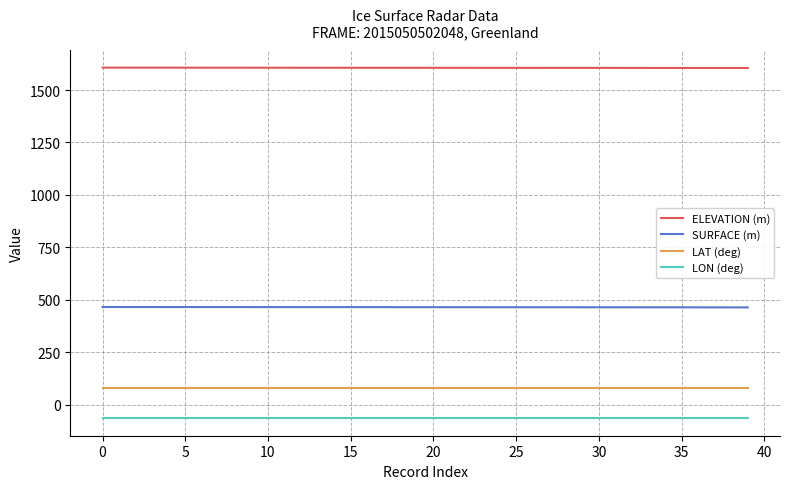

True or false: LAT (deg) and LON (deg) intersect in this chart.

False